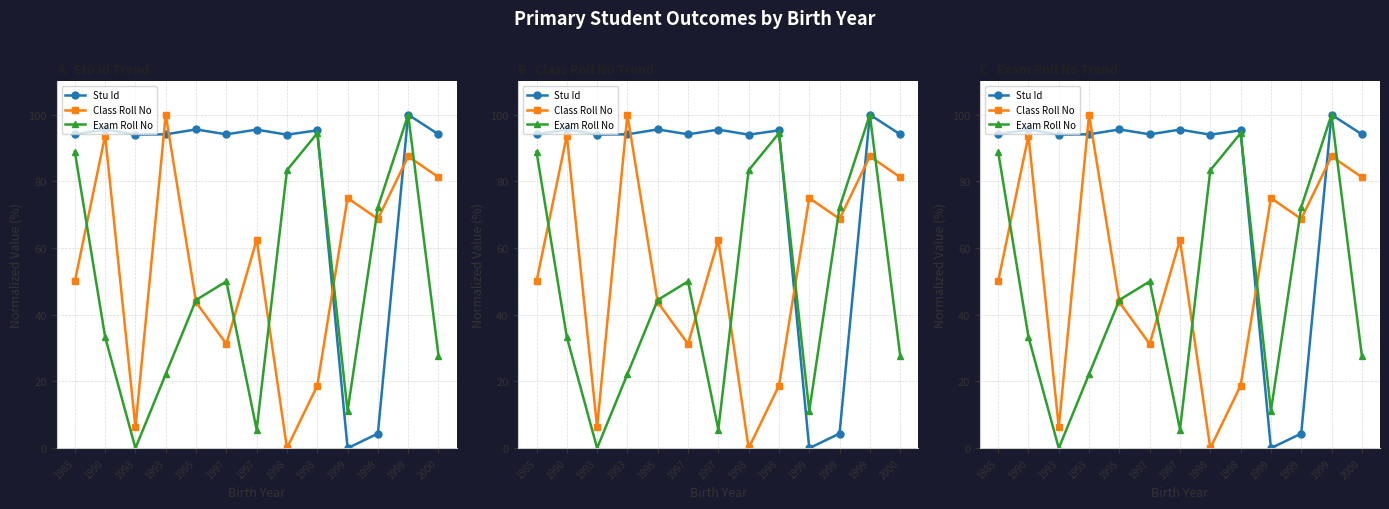

Where is the first local maximum for Exam Roll No?

1997